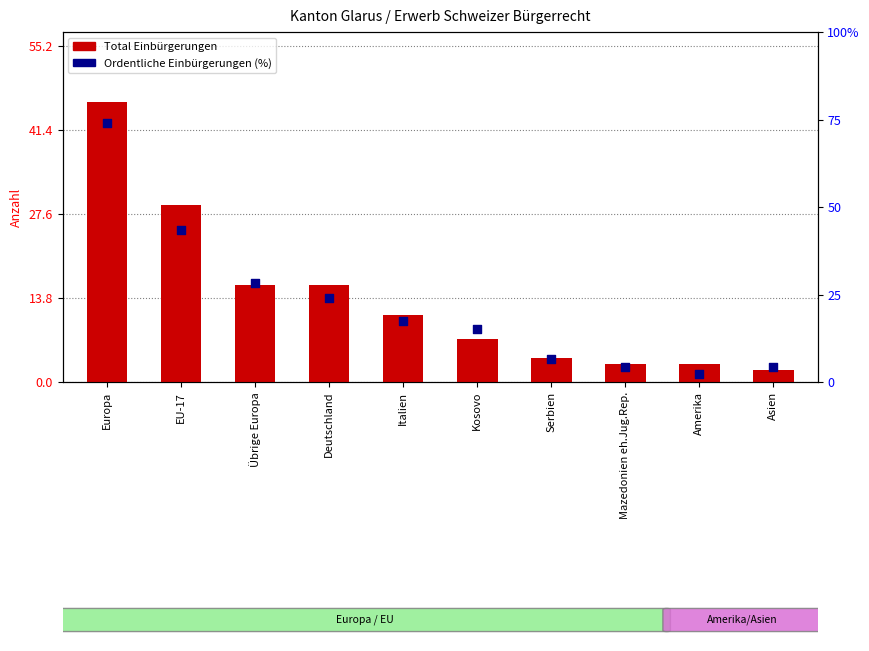

What are all the series names shown in the legend?

Total Einbürgerungen, Ordentliche Einbürgerungen (%)